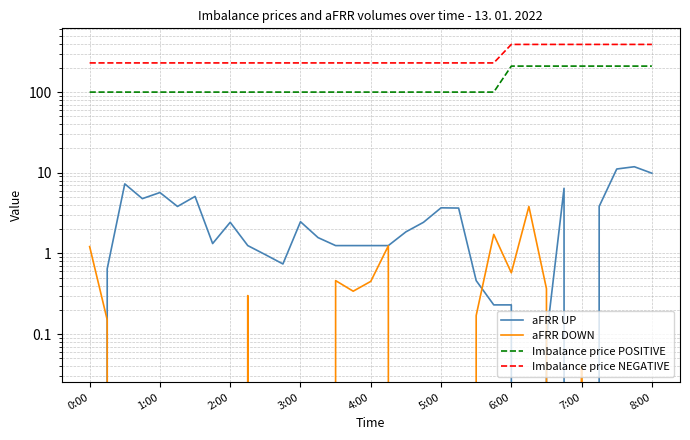

How many lines are shown in the chart?

4